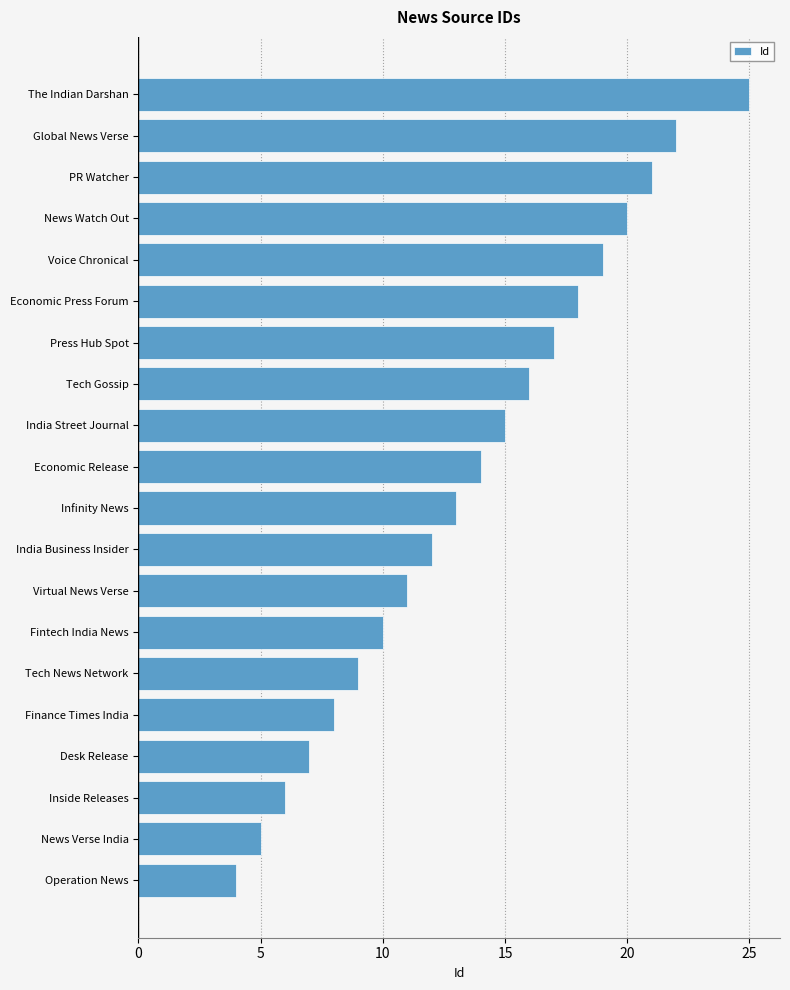

What is the approximate value at Infinity News?

13